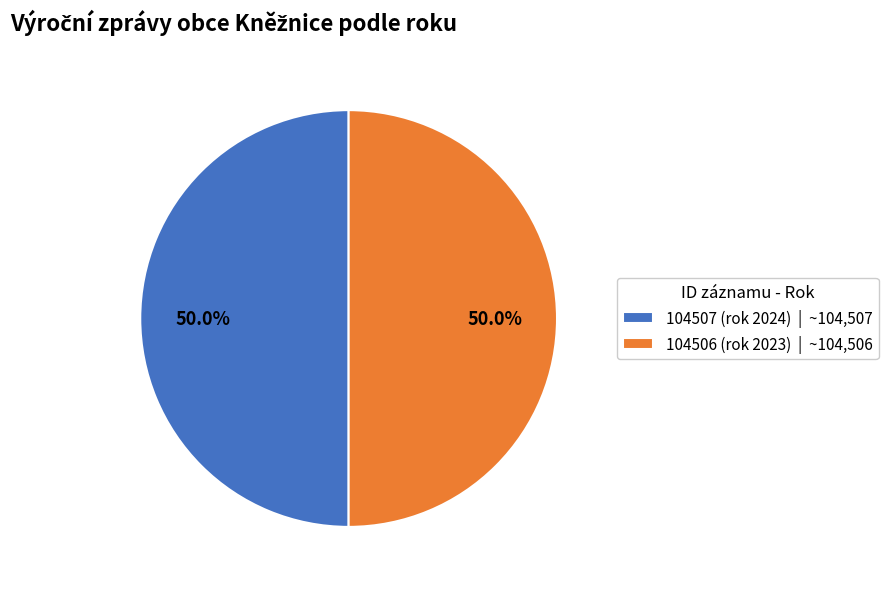

How many slices are in this pie chart?

2